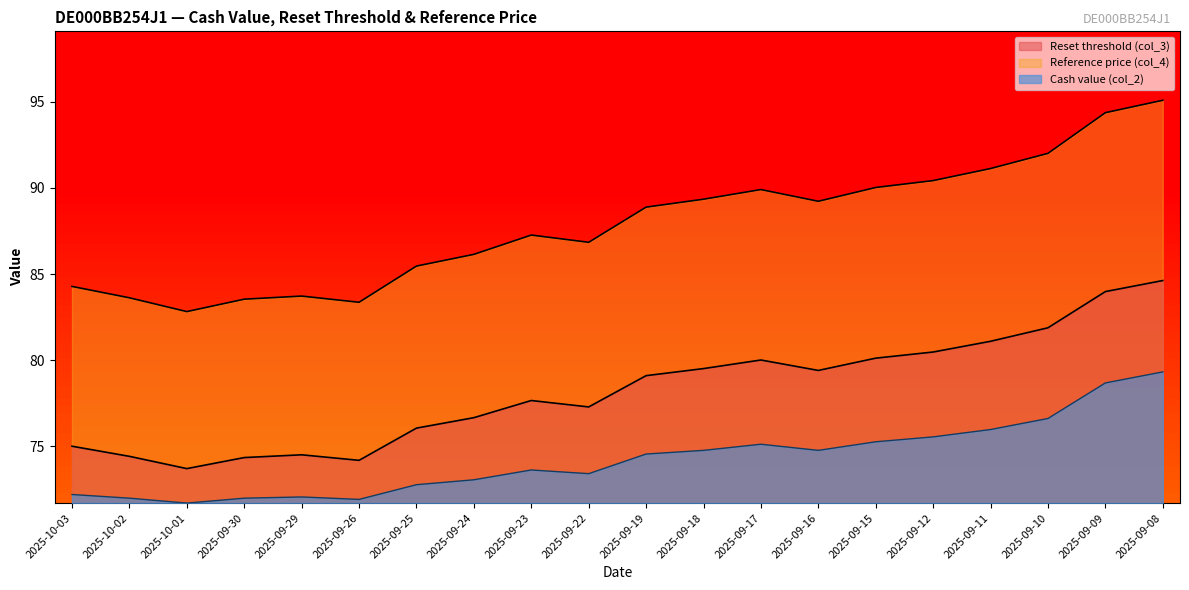

What is the value of the Reset threshold (col_3) point at the 17th from the left?

81.1